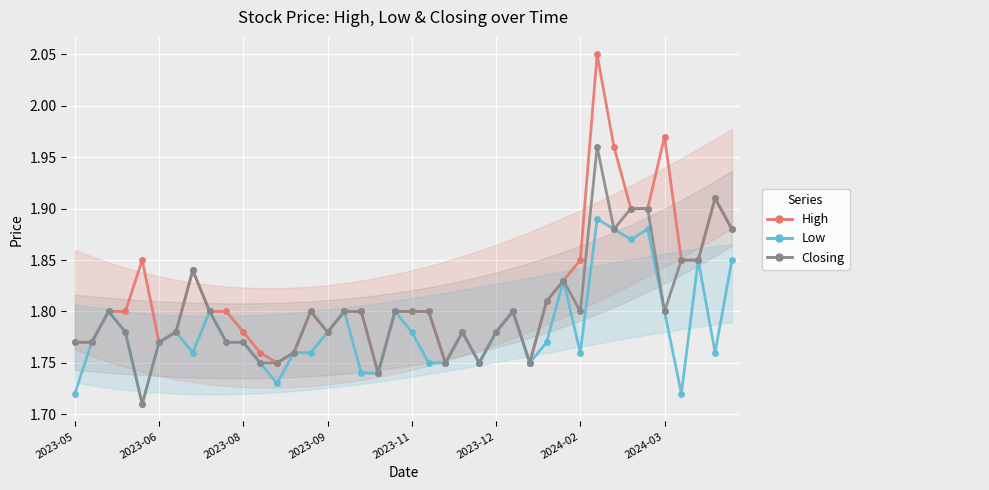

True or false: Low and Closing cross at least once.

False